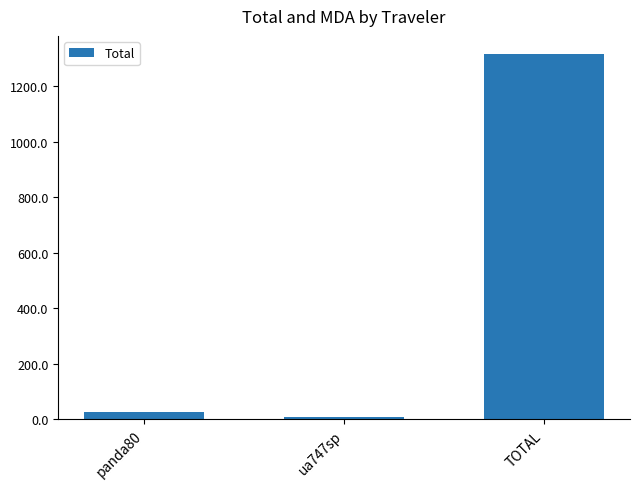

What is the label of the 1st bar from the right?

TOTAL